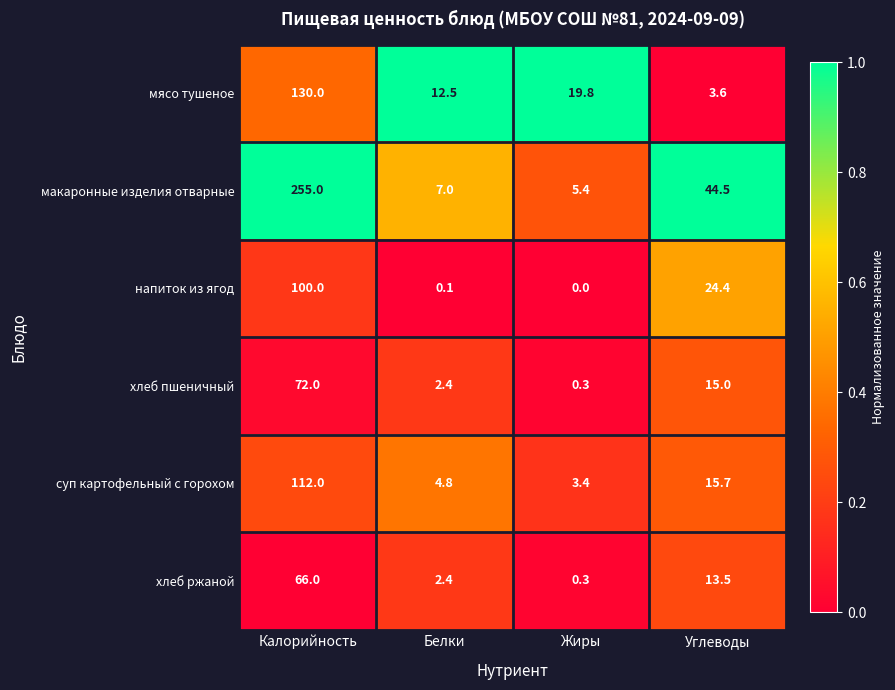

How many data points in хлеб ржаной are above 13?

2